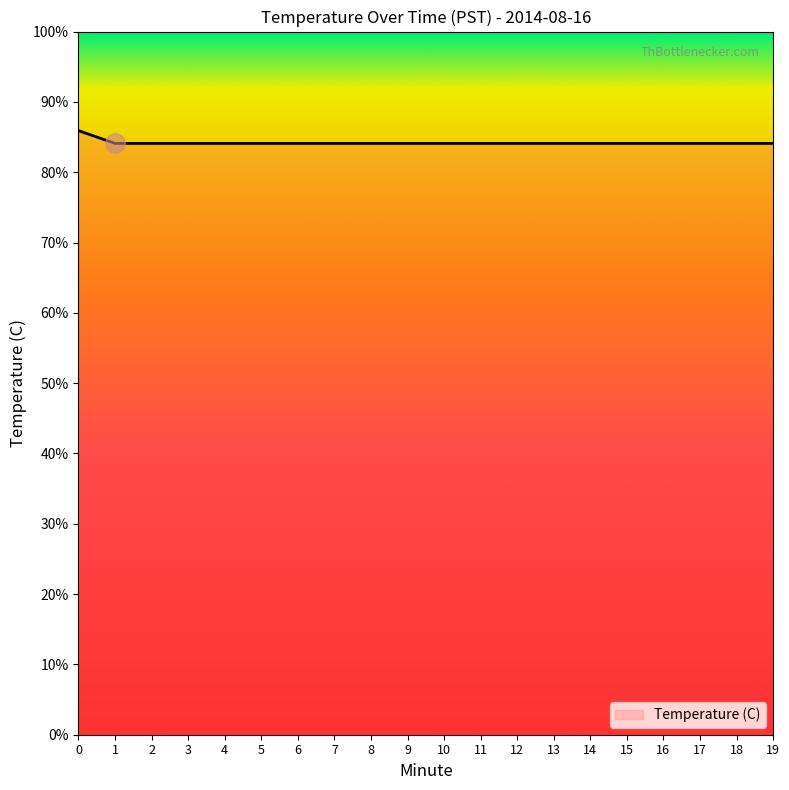

Is it true that the value at 6 is 58.8?

False